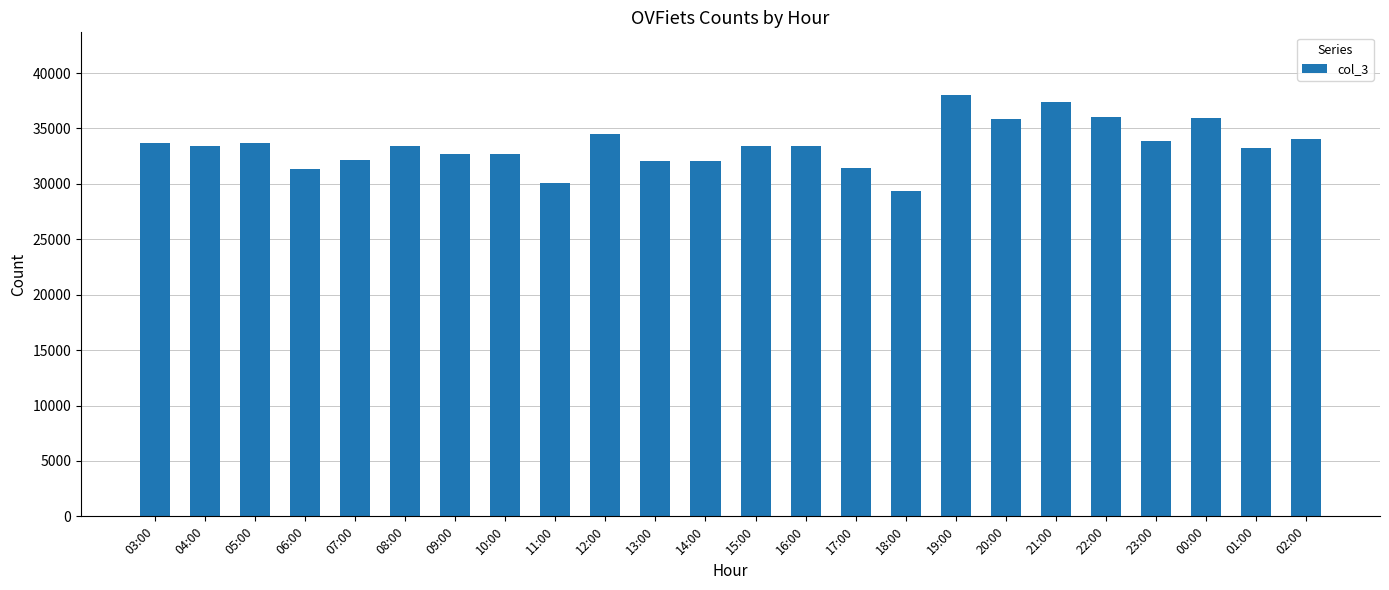

What is the smallest value displayed?

29401